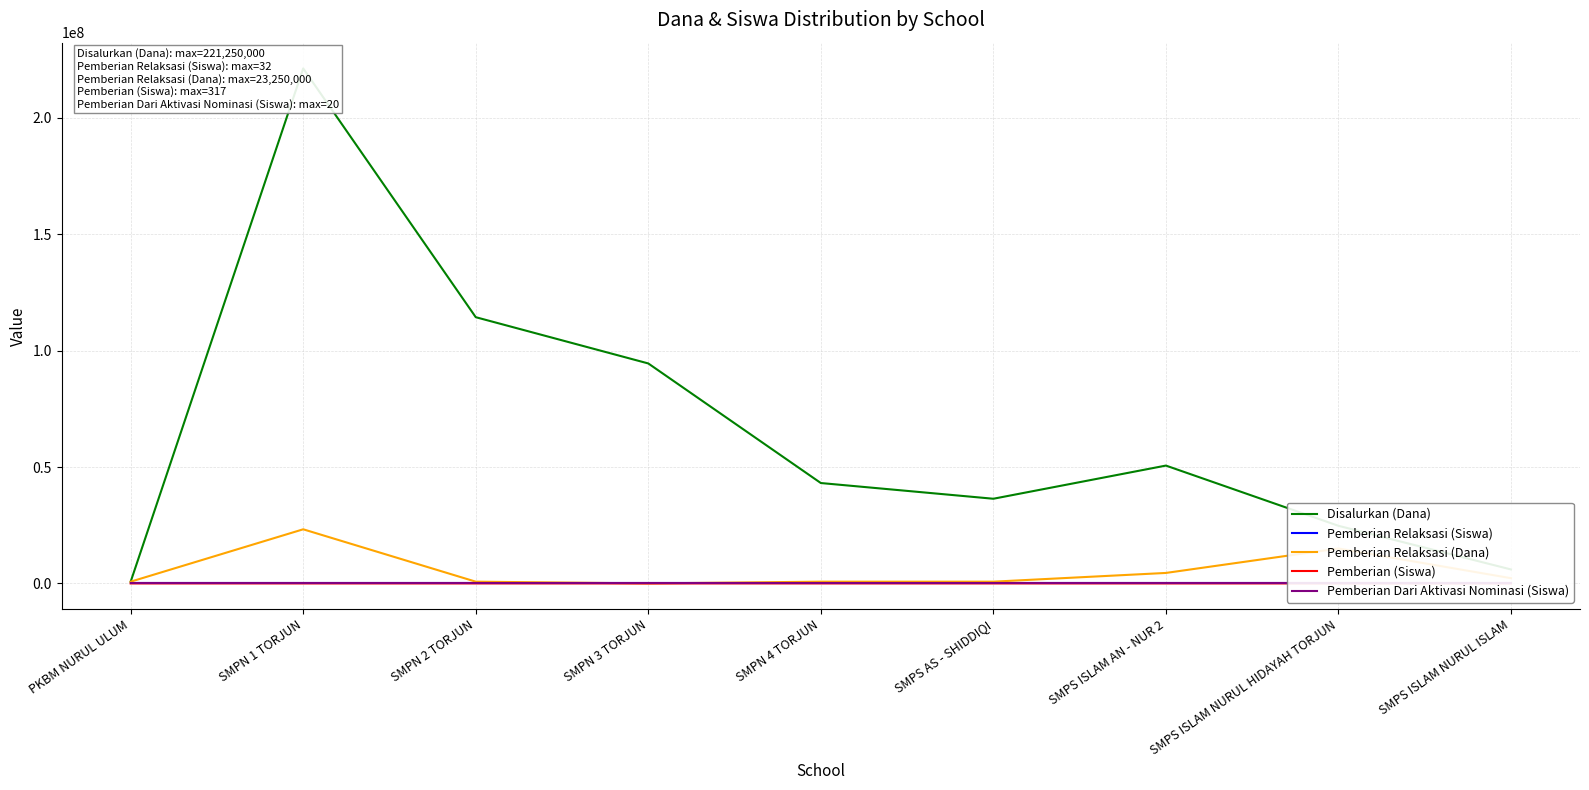

True or false: Pemberian (Siswa) and Pemberian Dari Aktivasi Nominasi (Siswa) intersect in this chart.

False